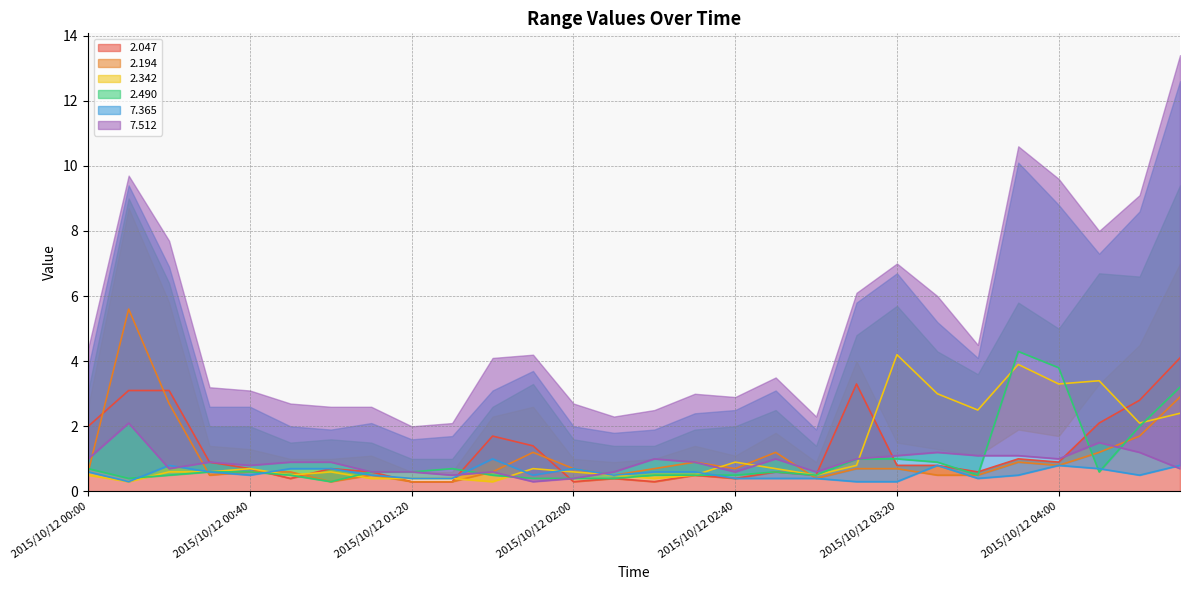

What is the sum of all   2.047 values?

34.6